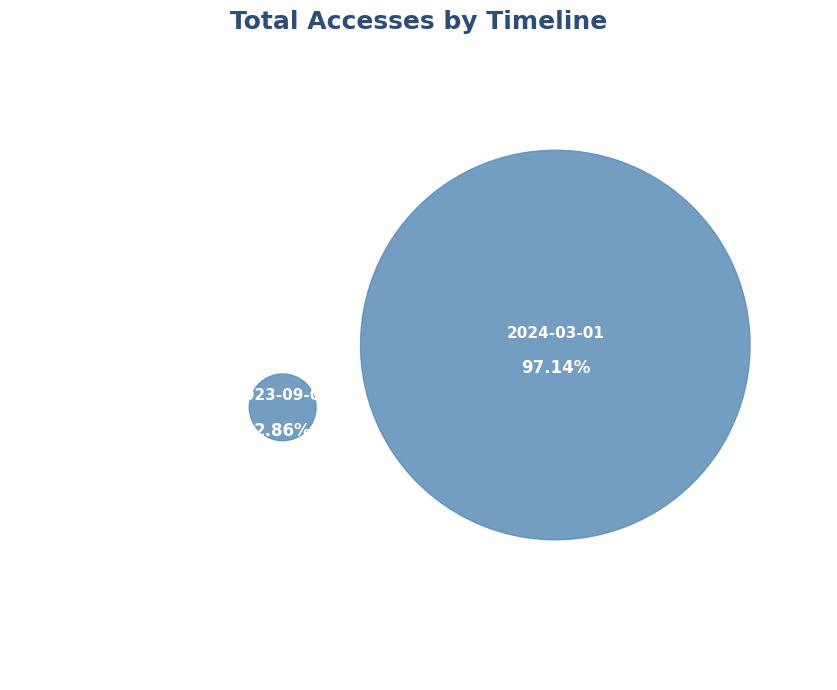

What is the smallest slice in the pie chart?

2023-09-01